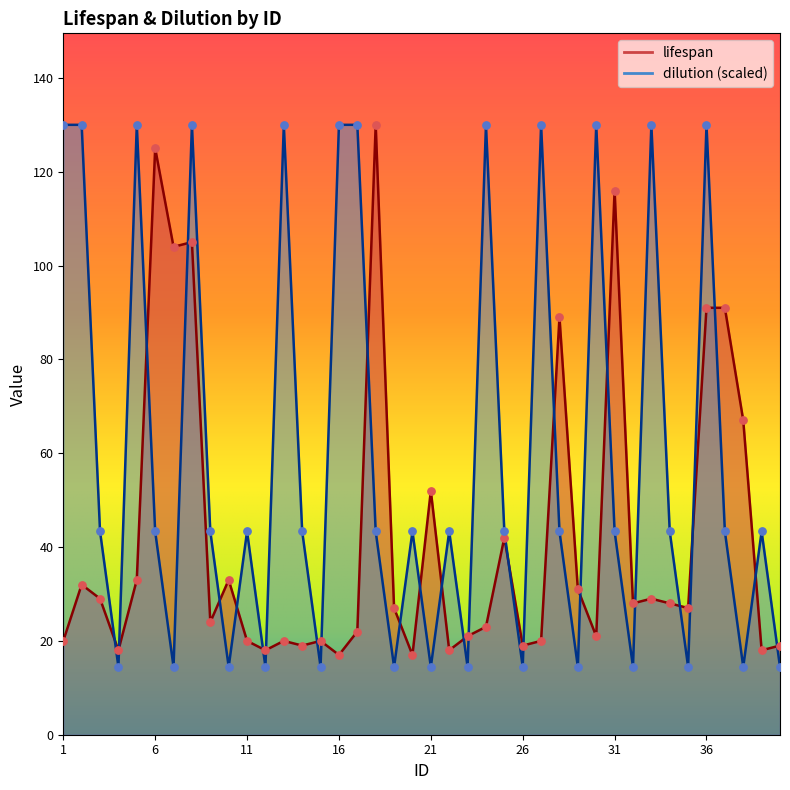

What is the total value across all series at 33?

159.0